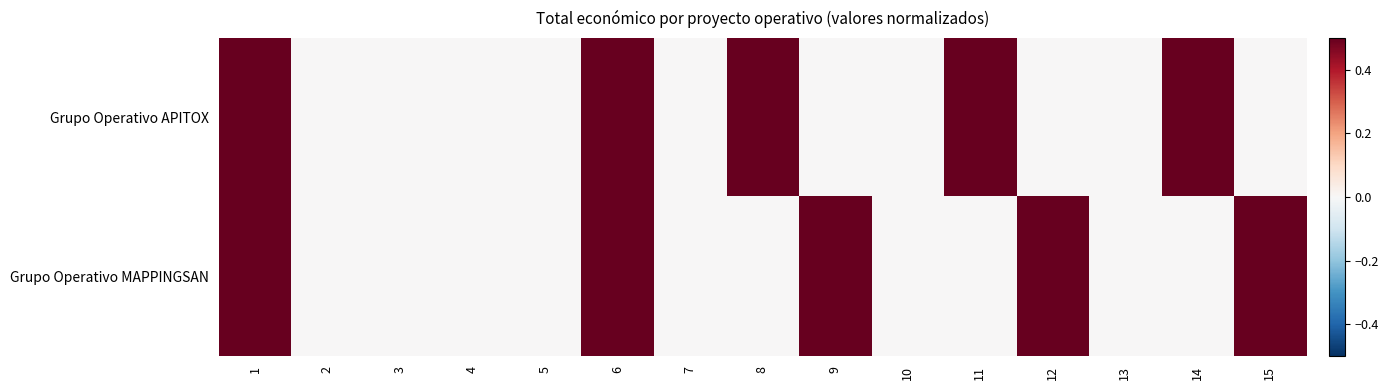

Rank the series by their maximum value, from lowest to highest.

Grupo Operativo APITOX, Grupo Operativo MAPPINGSAN